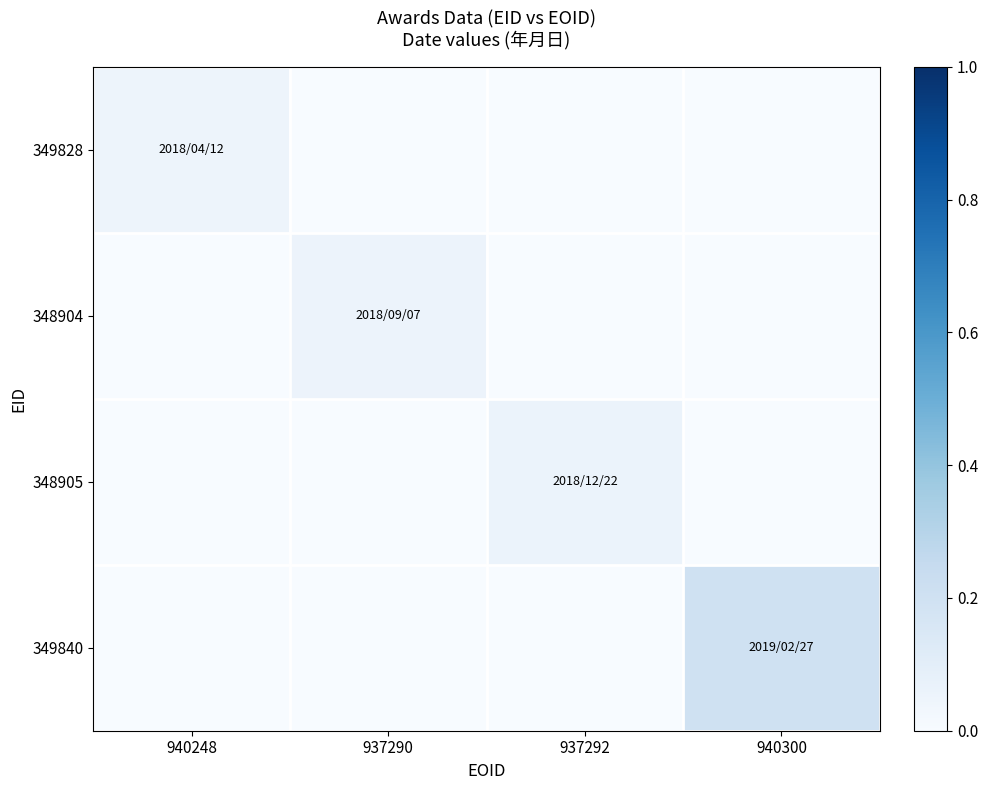

Which series has the largest range (max minus min)?

349840